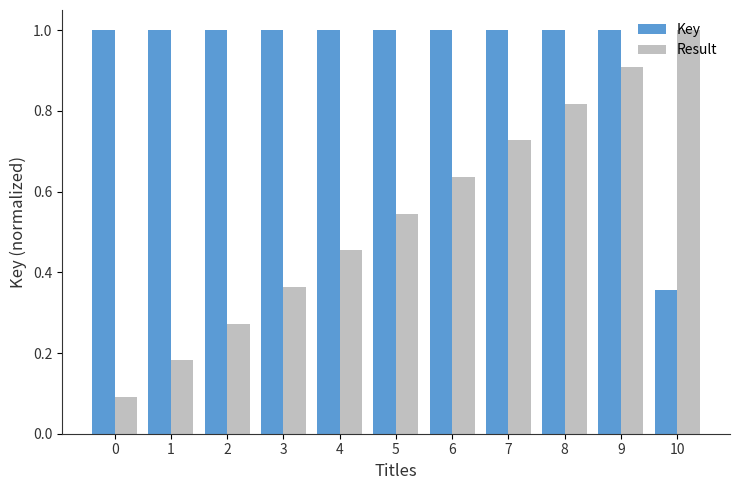

What is the sum of all Result values?

6.0